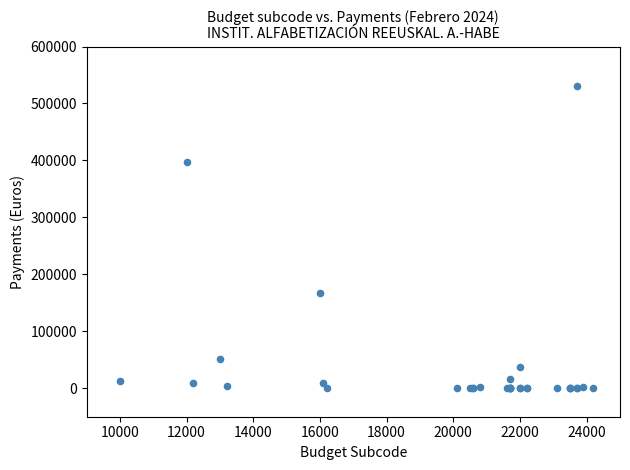

What Y value in the scatter plot is closest to 265730?

166831